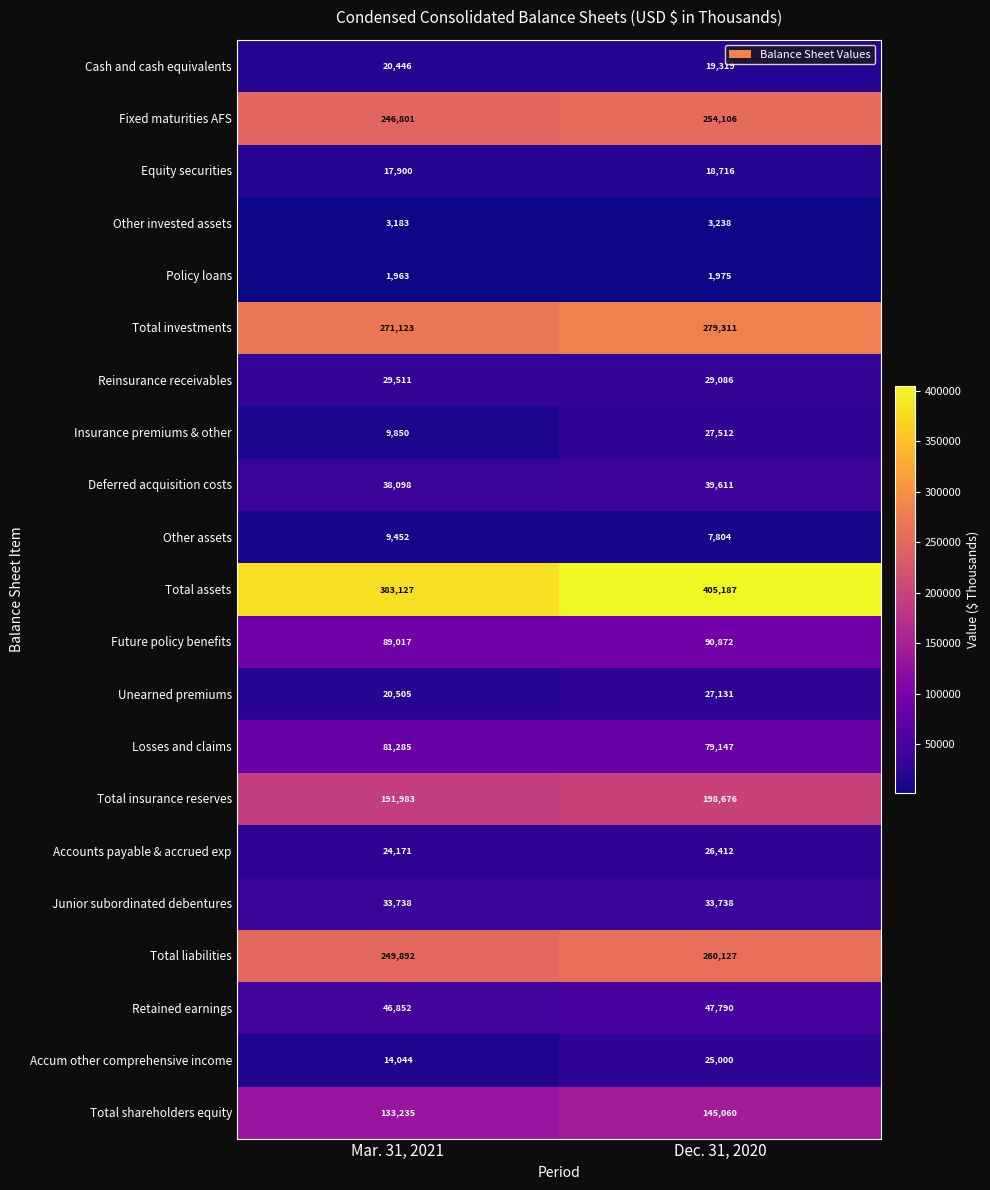

List the labels in order of Accum other comprehensive income value, largest first.

Dec. 31, 2020, Mar. 31, 2021